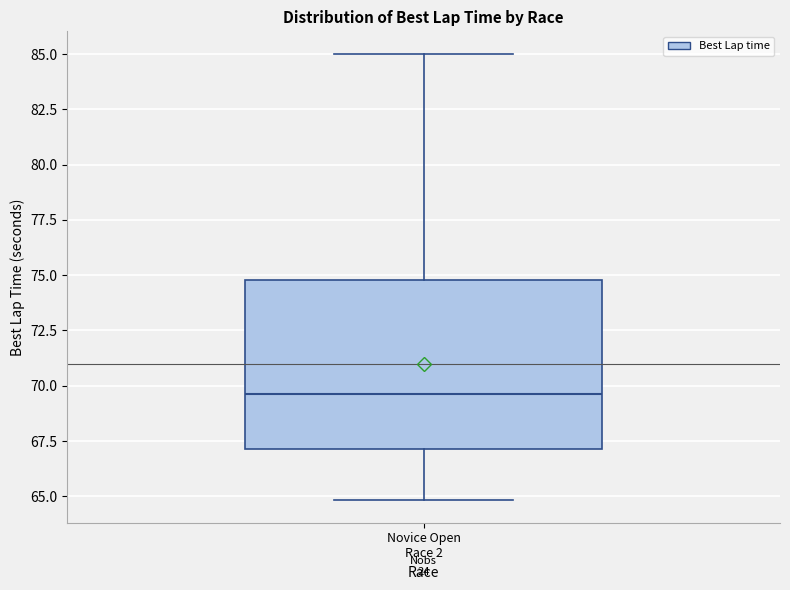

Transcribe this box plot: give where the median line is, the range the box spans, and where the two whiskers end, as read against the y-axis. The values are not printed on the chart, so give them approximately, as read against the axis.

median 69.5, box 67.0 to 75.0, whiskers 65.0 to 85.0